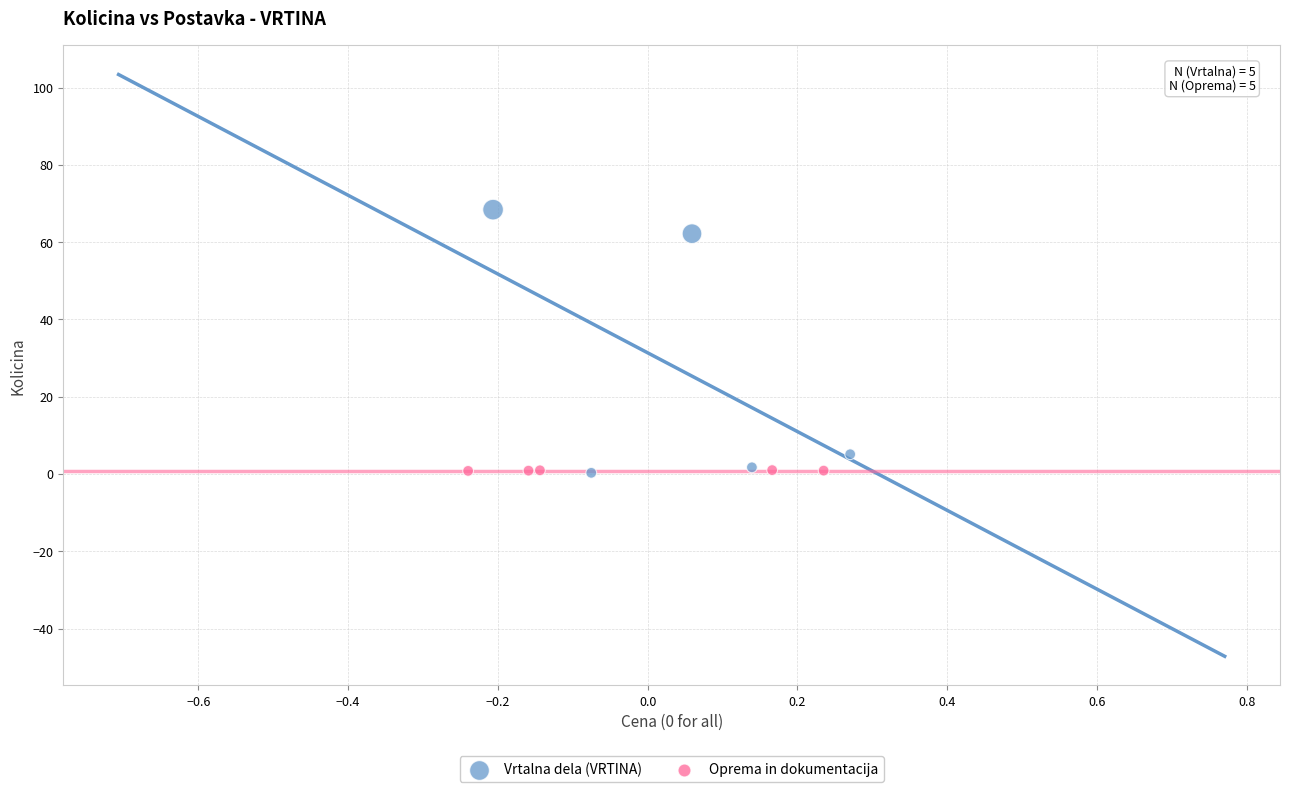

Which series has the widest spread of Y values?

Vrtalna dela (VRTINA)